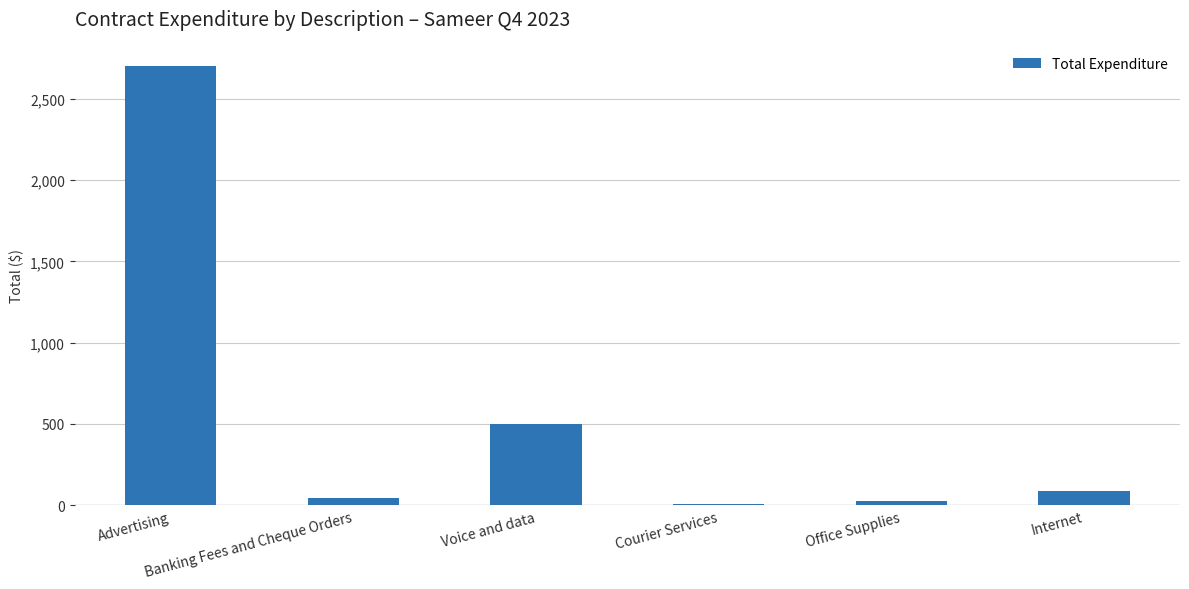

What is the value of the 6th bar from the left?

90.0